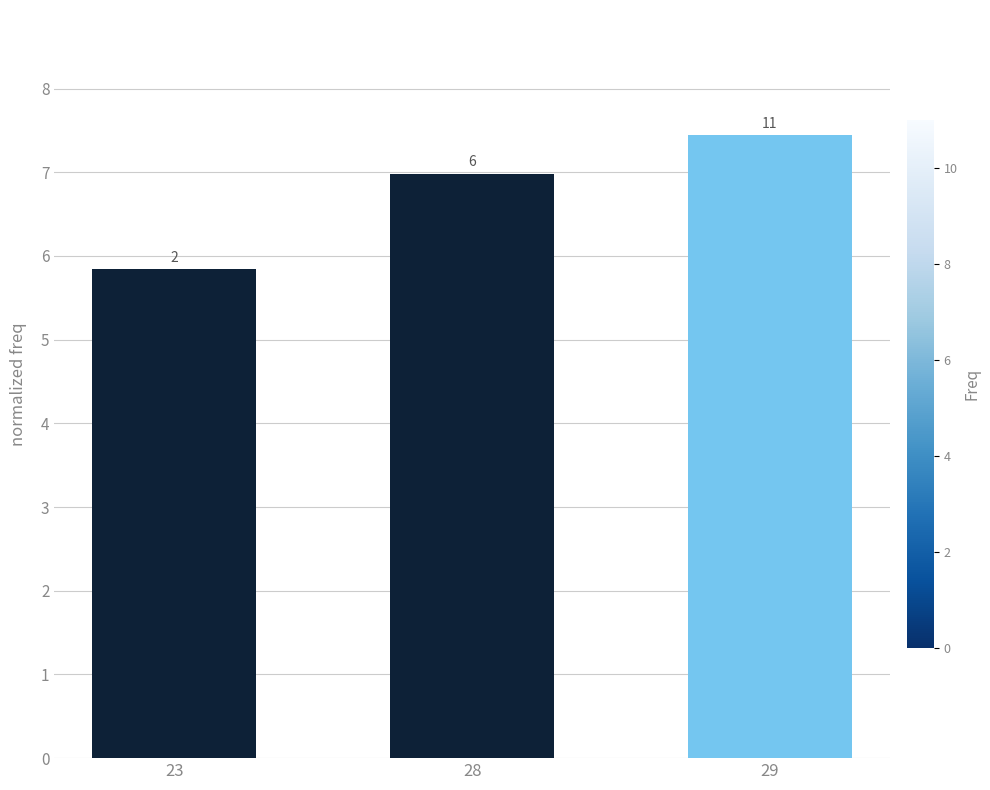

What is the difference between the second highest and minimum values?

1.1